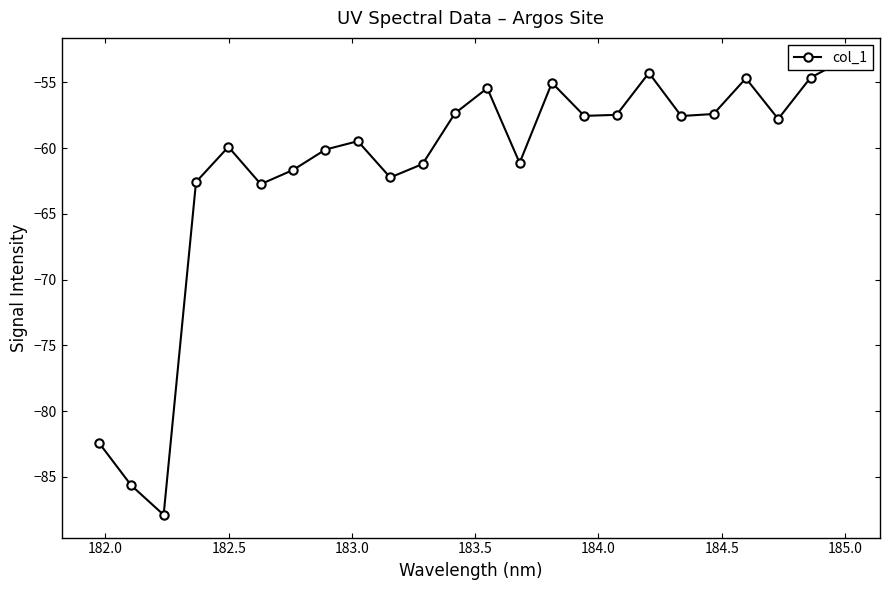

How many points are lower than both their immediate neighbors (excluding endpoints)?

7